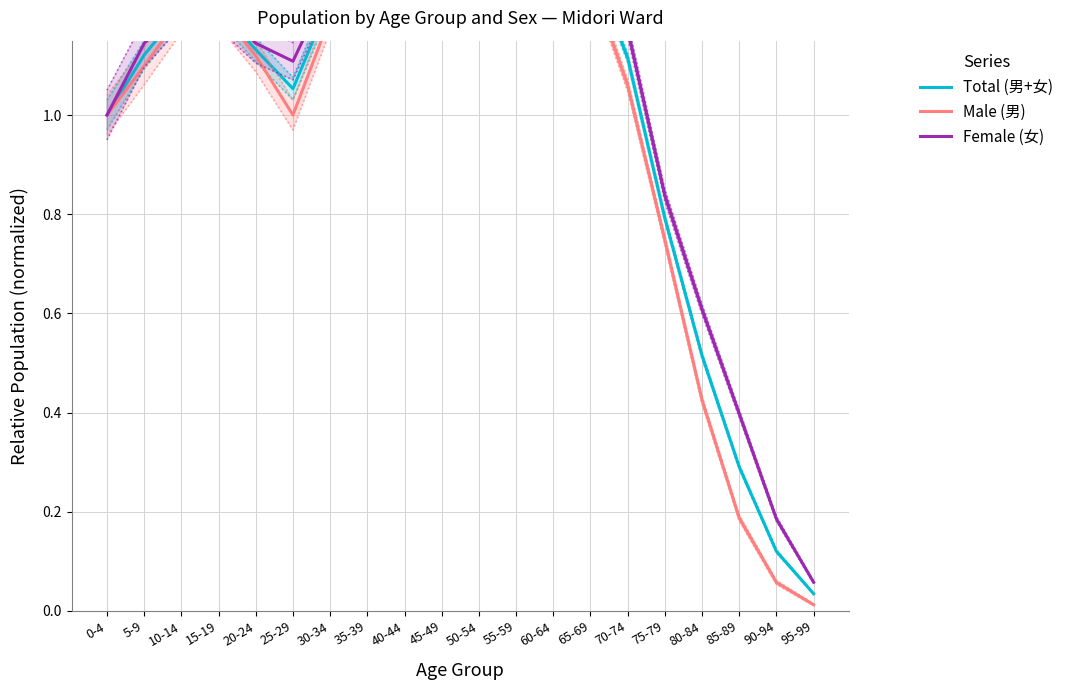

Rank the series by their maximum value, from lowest to highest.

Male (男), Total (男+女), Female (女)